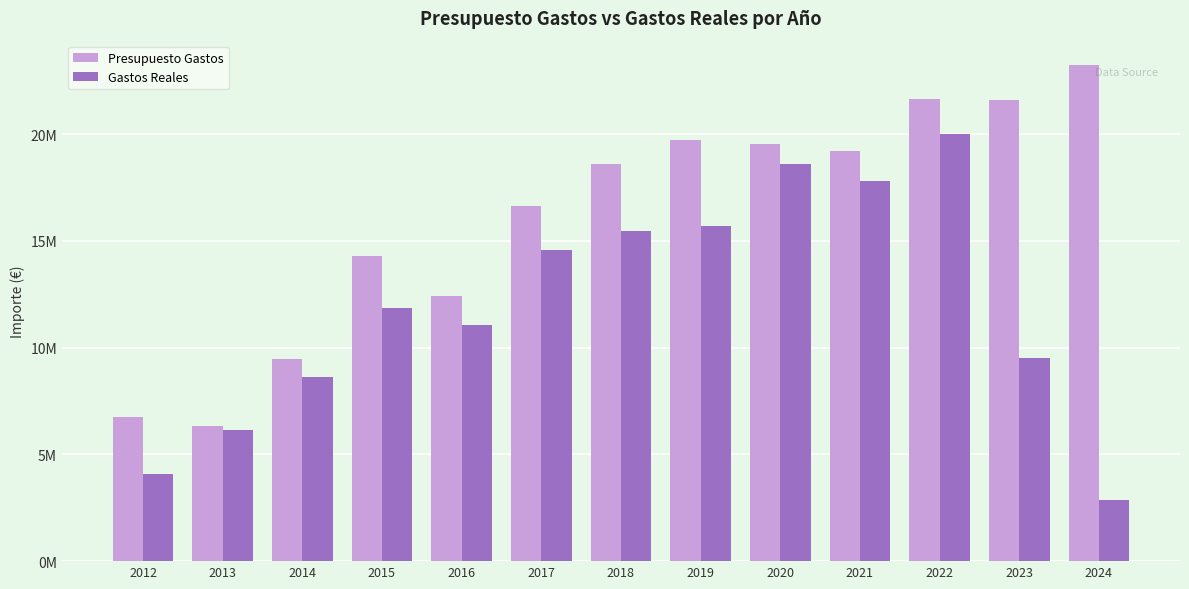

Which series has the largest total across all categories?

Presupuesto Gastos